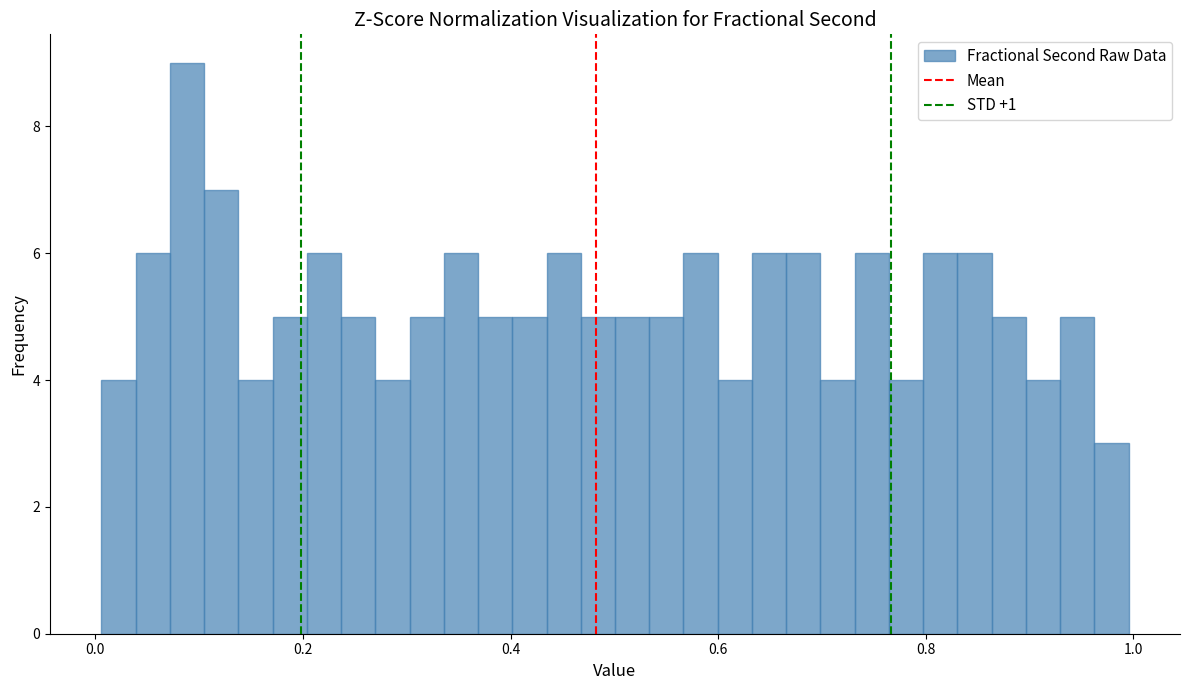

Around what value on the x-axis is the tallest bar? Give the approximate position of its centre, as read against the axis.

0.08